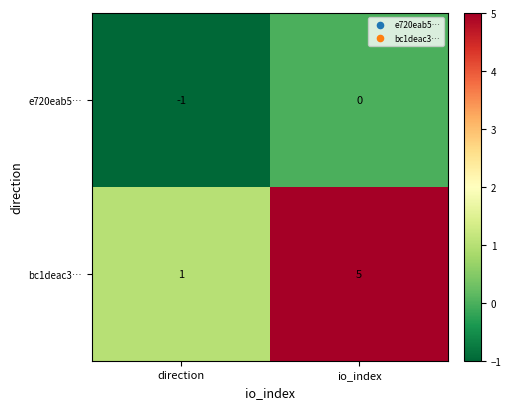

The value of bc1deac3… at io_index is 1. True or false?

False